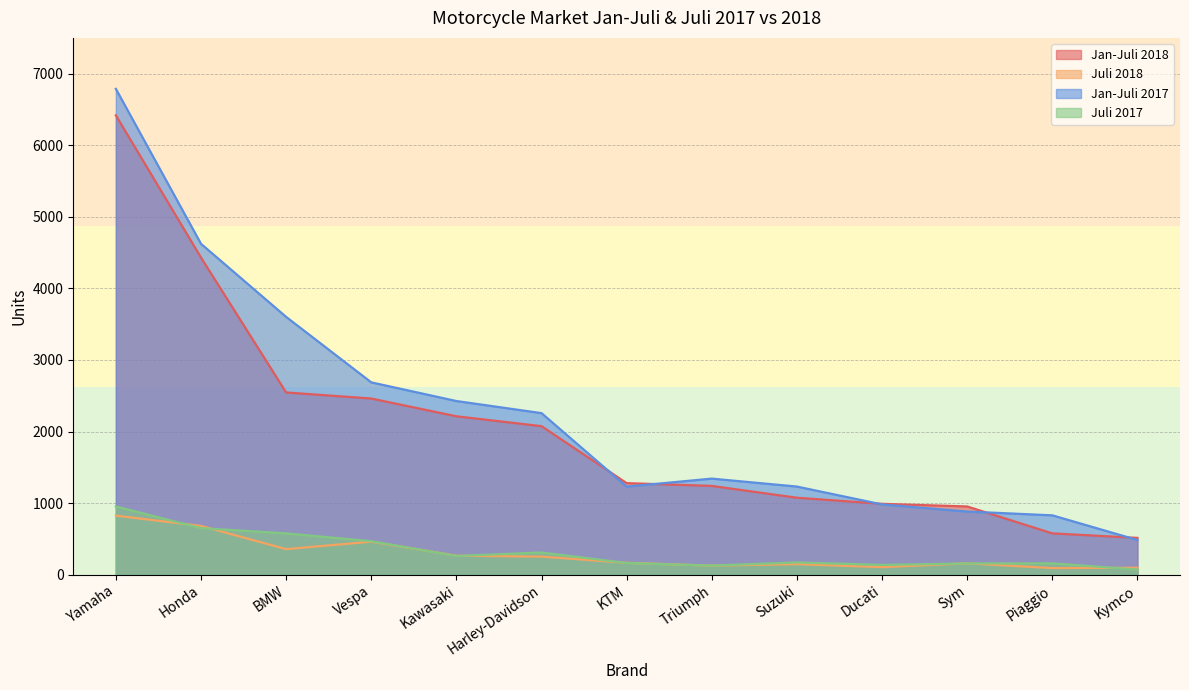

What is the difference between the maximum and minimum values in the Juli 2017 series?

882